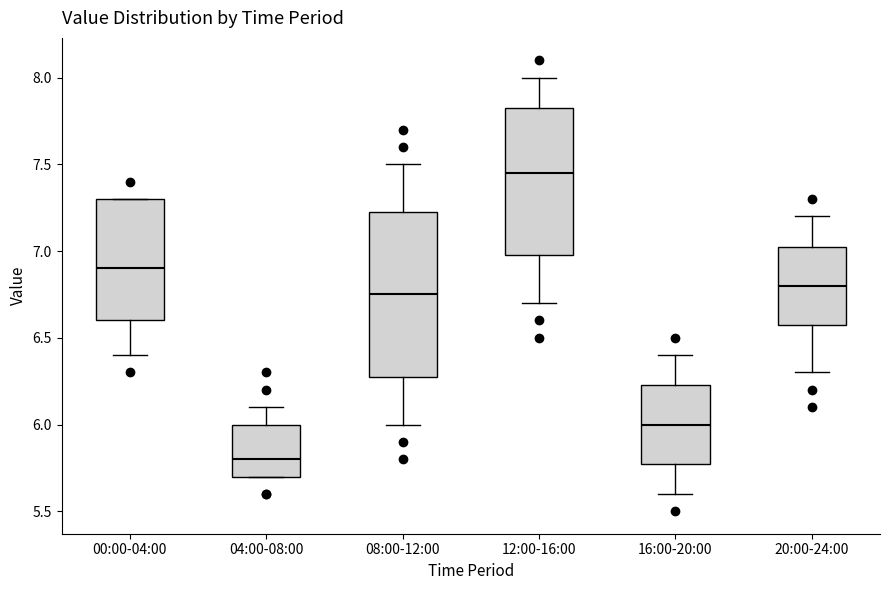

Comparing the boxes themselves (not the whiskers), which one is the tallest?

08:00-12:00